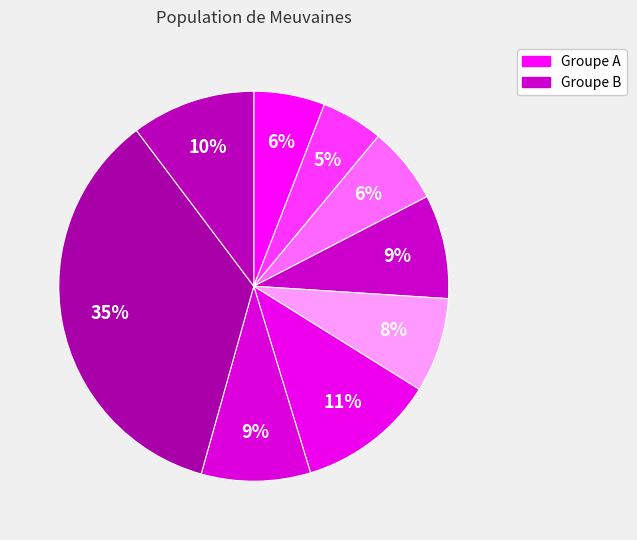

Is there a majority slice in this chart?

No